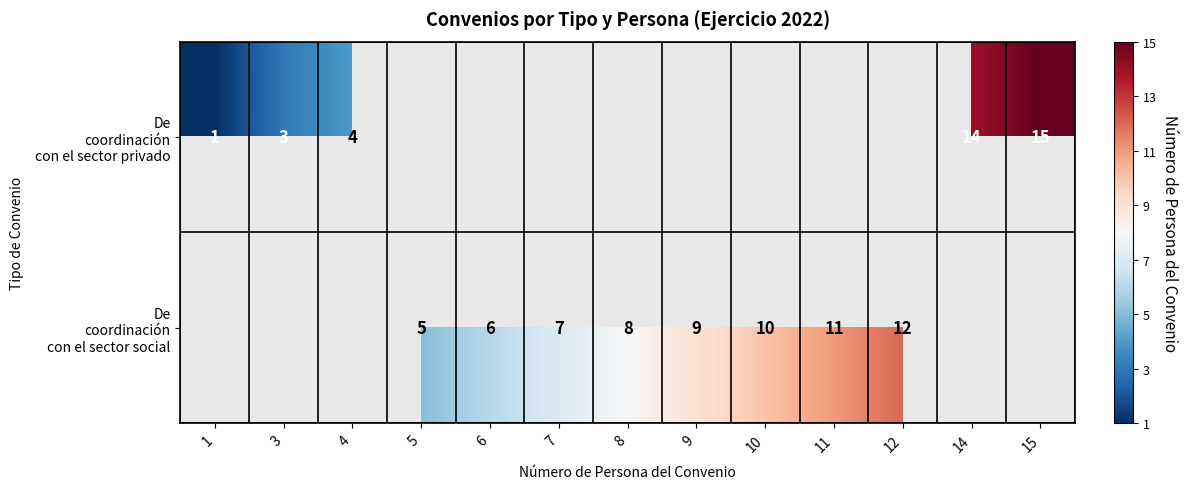

Where does the De coordinación con el sector social series first go above 8?

9